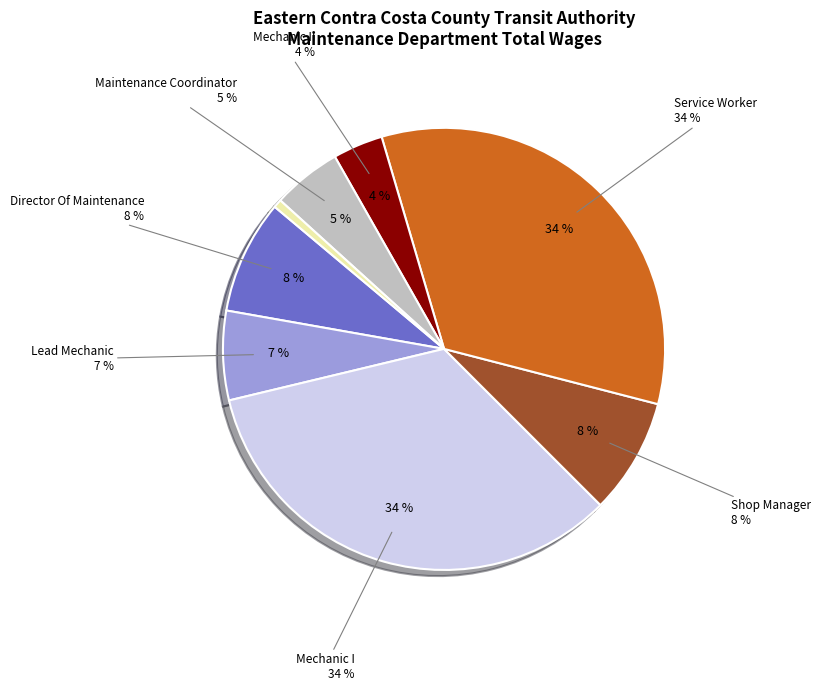

Rank the categories by value from highest to lowest.

Mechanic I, Service Worker, Shop Manager, Director Of Maintenance, Lead Mechanic, Maintenance Coordinator, Mechanic II, Receiving Clerk